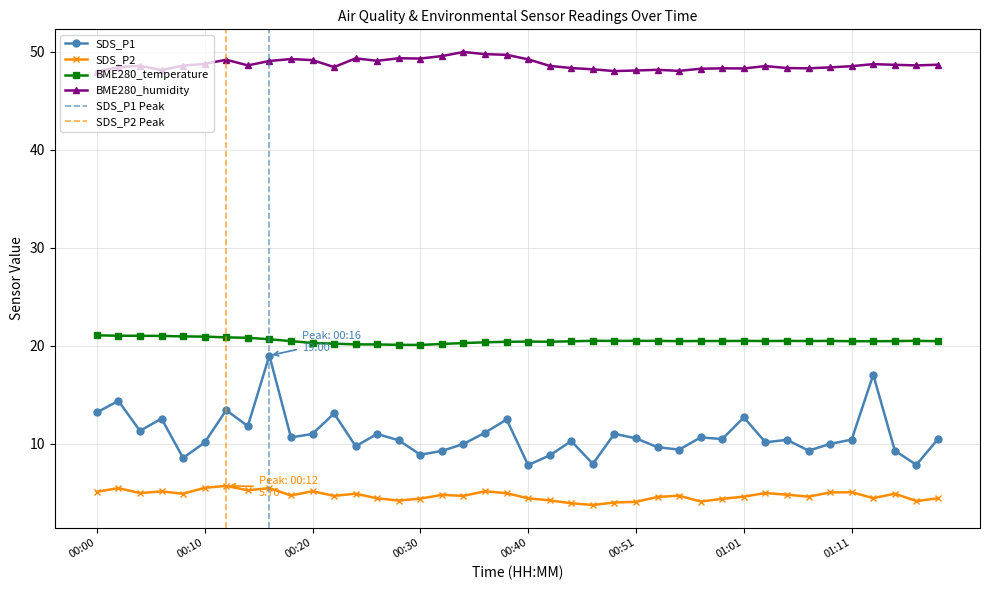

At how many categories does at least one series exceed 38?

40